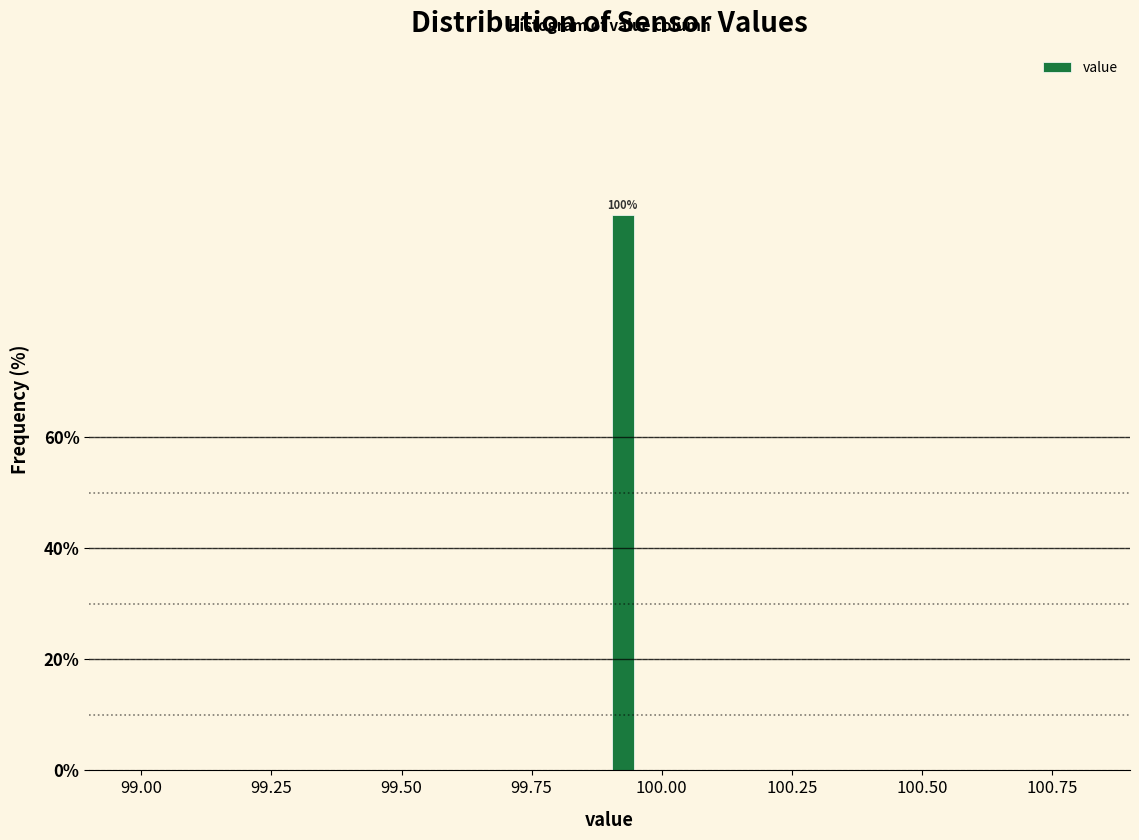

Read against the x-axis, roughly where is the centre of the tallest bar?

99.95